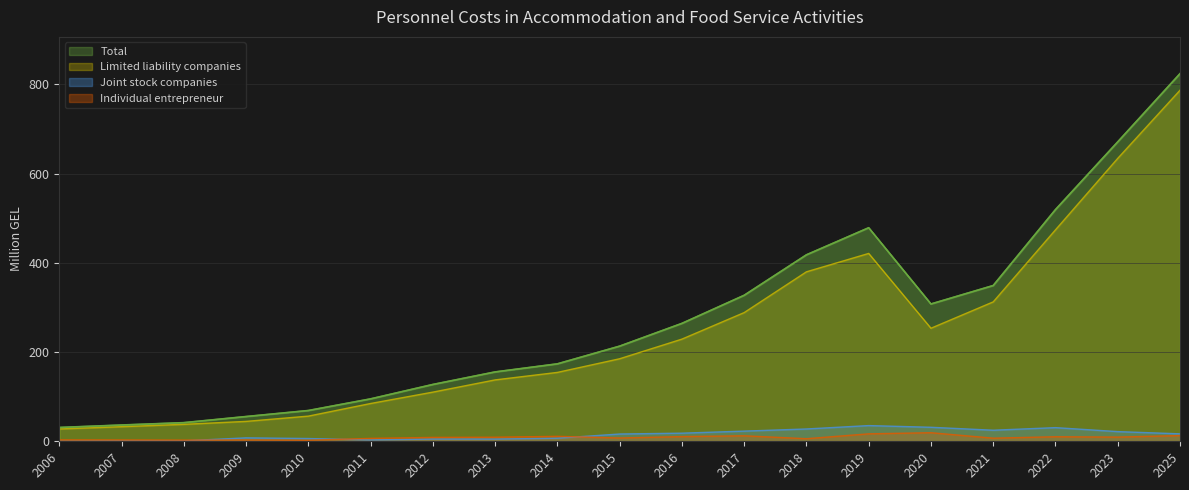

Which label corresponds to the smallest value in the chart?

2006